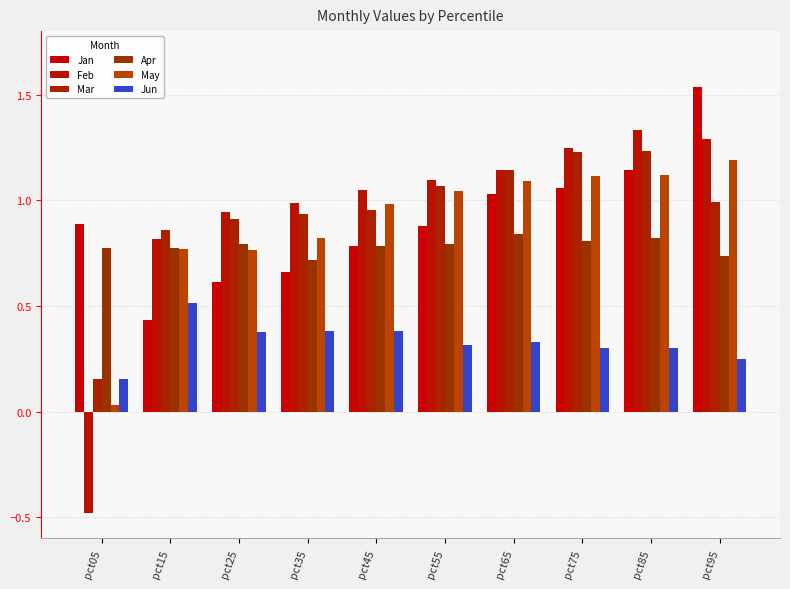

What is the maximum value shown in the chart?

1.5